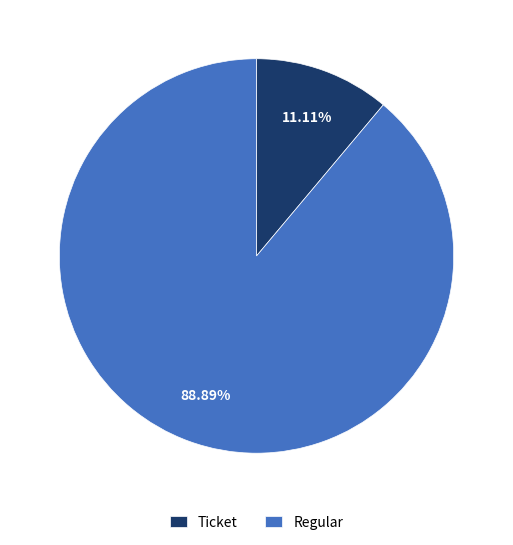

Rank the categories by value from highest to lowest.

Regular, Ticket